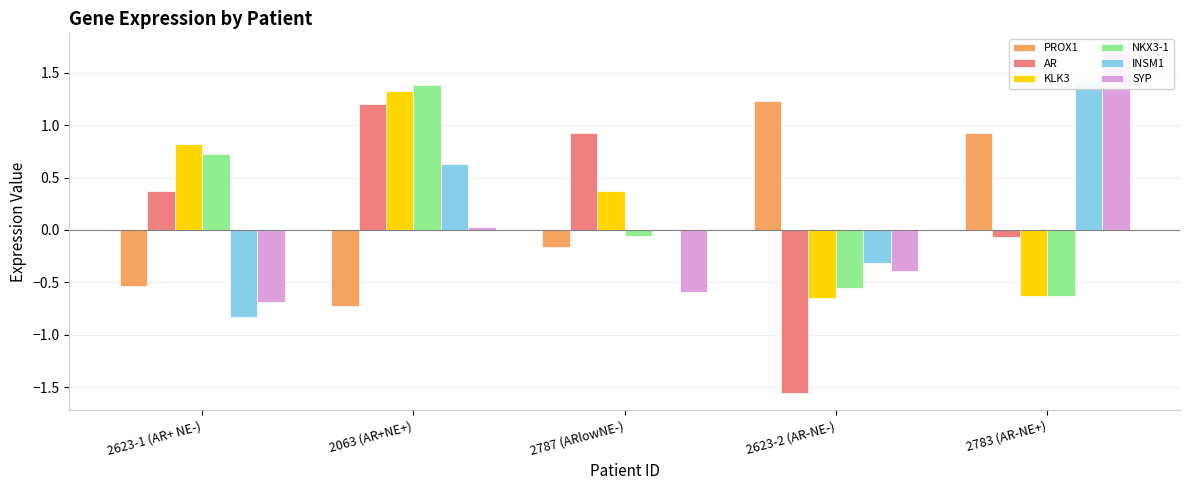

Reading left to right, list all the values displayed in this chart.

PROX1: -0.5	-0.7	-0.2	1.2	0.9
AR: 0.4	1.2	0.9	-1.6	-0.1
KLK3: 0.8	1.3	0.4	-0.6	-0.6
NKX3-1: 0.7	1.4	-0.1	-0.6	-0.6
INSM1: -0.8	0.6	0.0	-0.3	1.4
SYP: -0.7	0.0	-0.6	-0.4	1.7